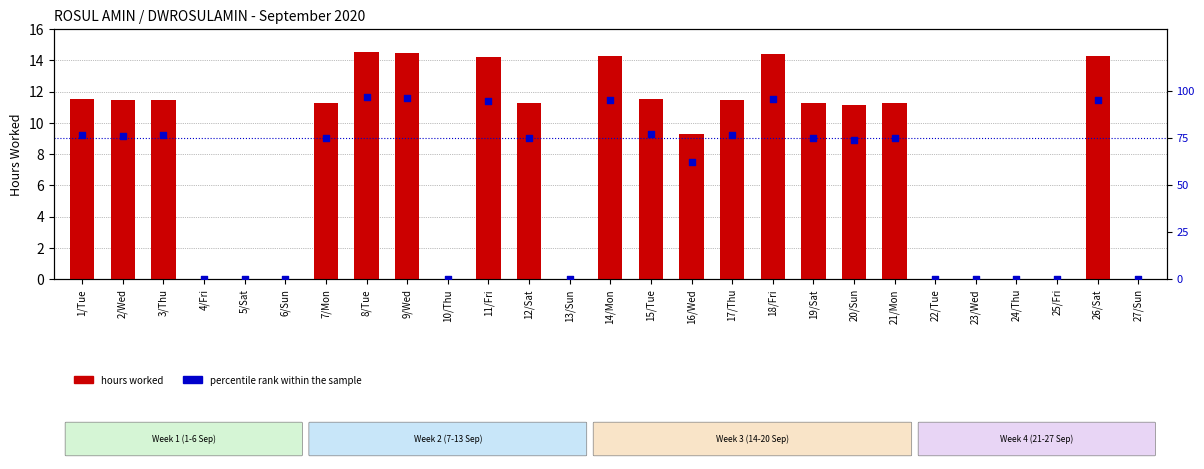

What are all the series names shown in the legend?

hours worked, percentile rank within the sample